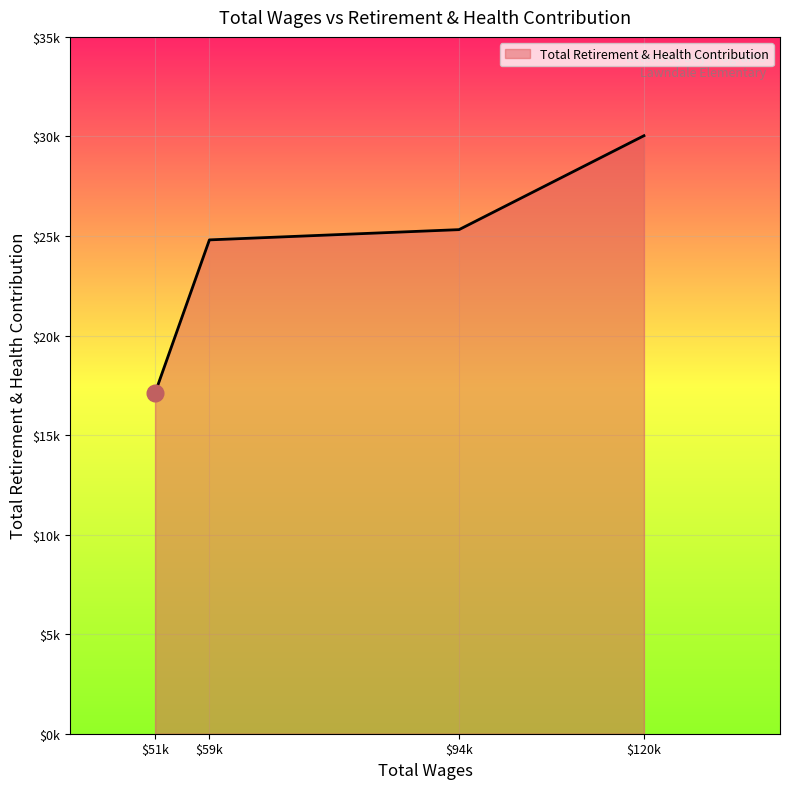

What is the difference between the second highest and minimum values?

8203